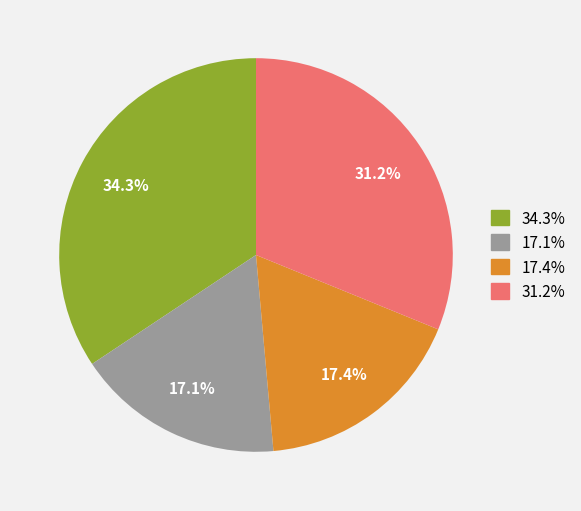

To the nearest percent, what is the difference between the largest and smallest slice percentages?

17%